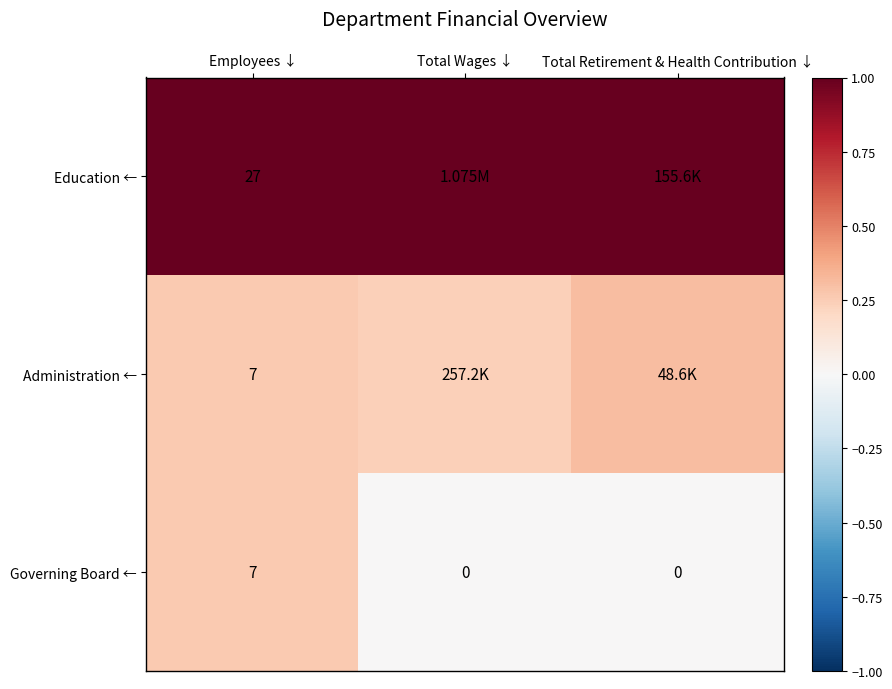

Between Total Wages ↓ and Employees ↓, which is larger?

Total Wages ↓